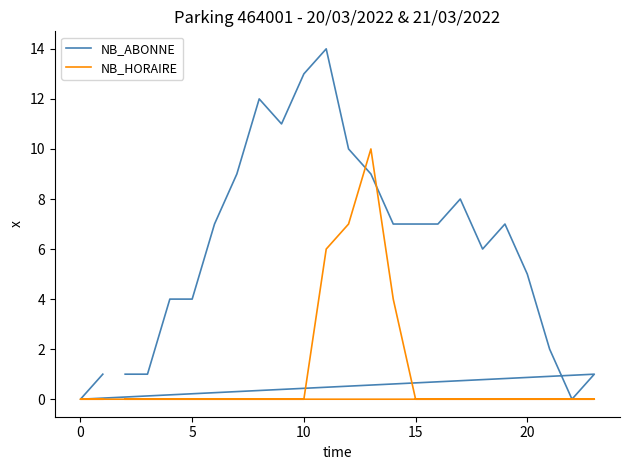

Rank the series by their maximum value, from highest to lowest.

NB_ABONNE, NB_HORAIRE